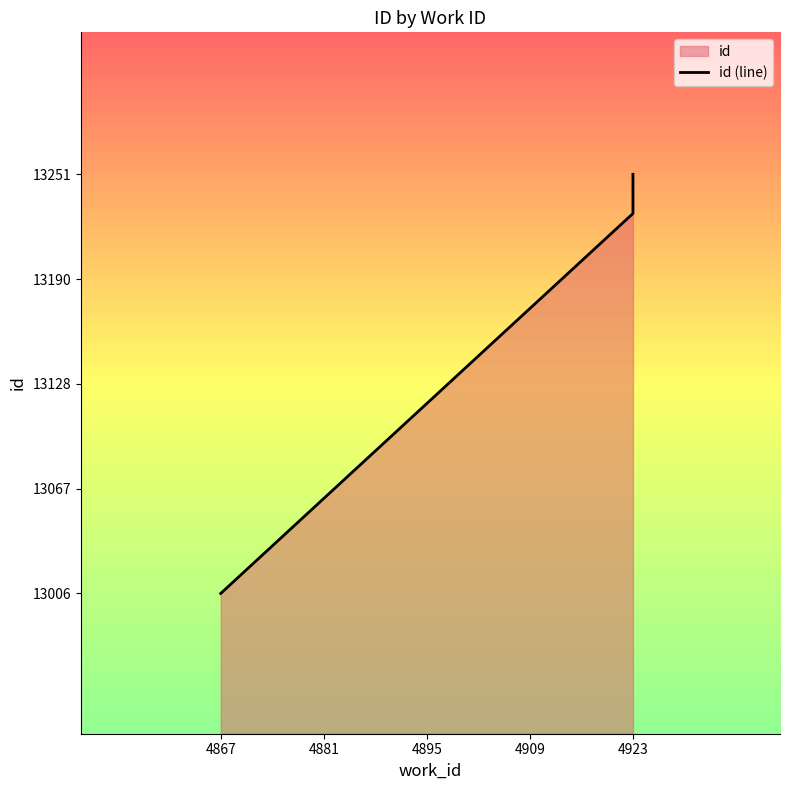

The value at 4923 is 20.8. True or false?

False